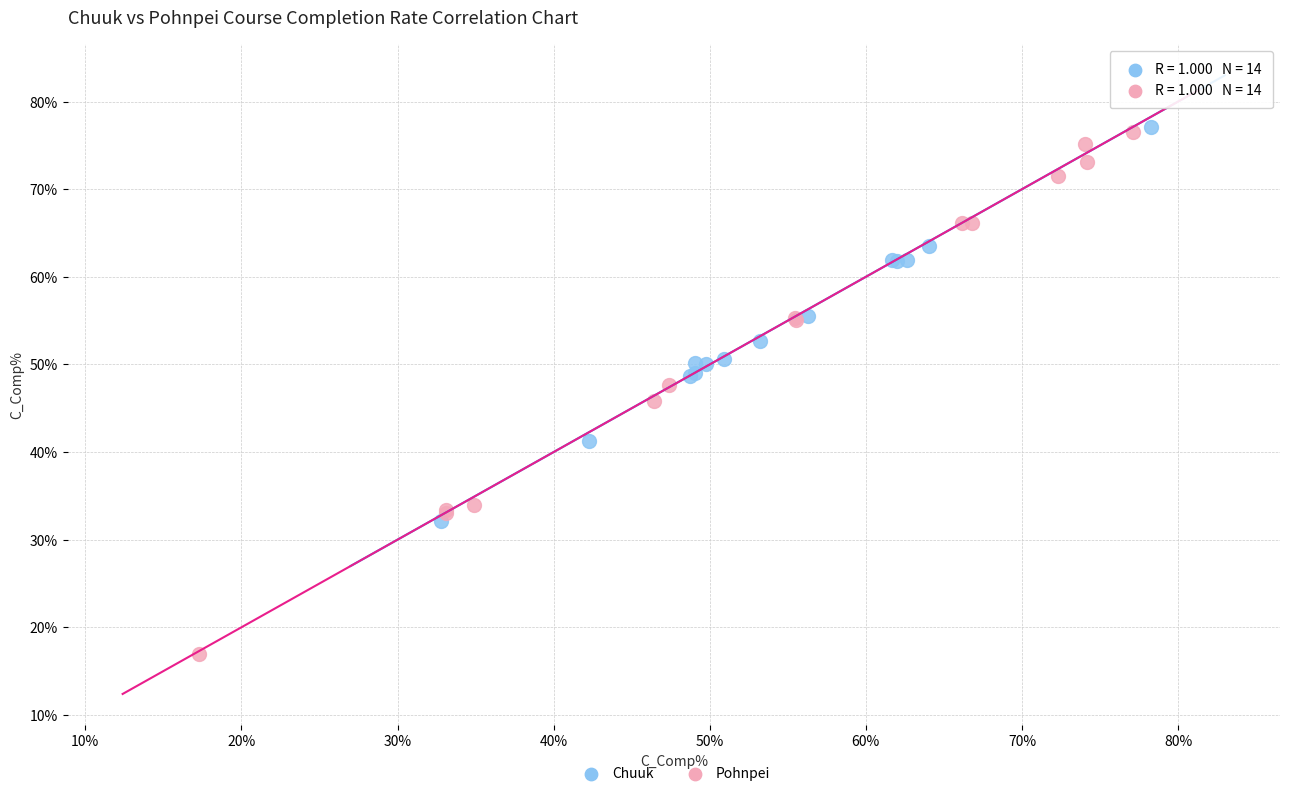

Which series reaches the minimum Y coordinate?

Pohnpei